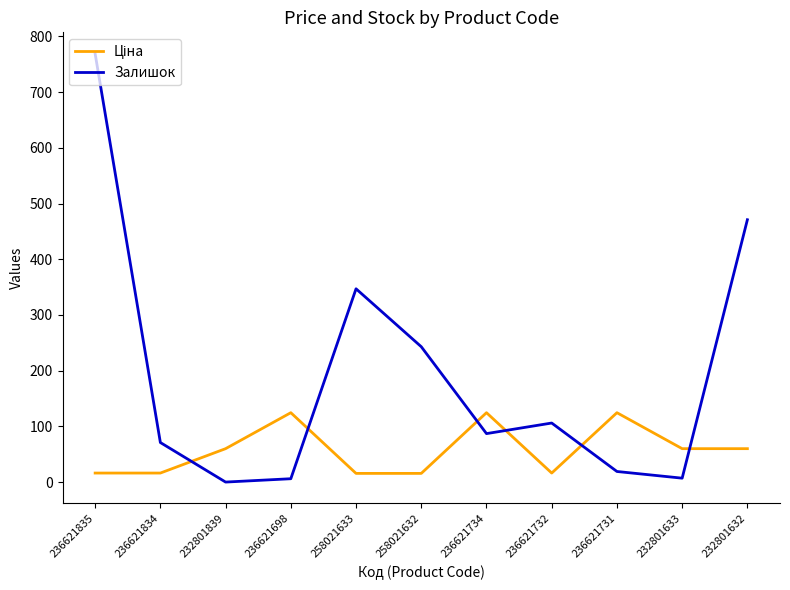

Is it true that Залишок equals 309.6 at 232801839?

False